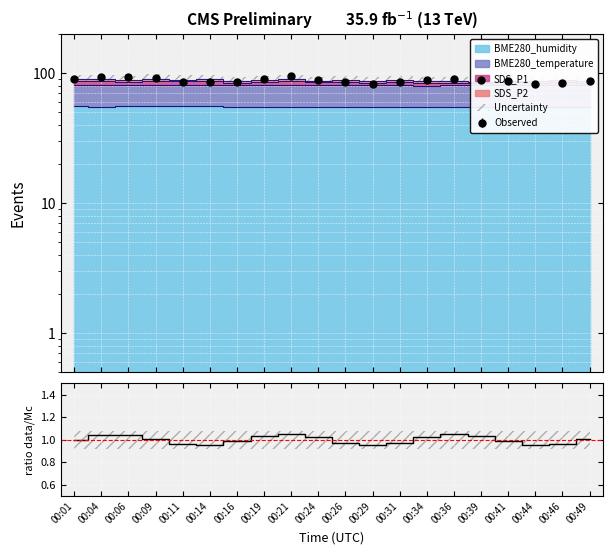

Where is the data nearest to the value 0?

00:29